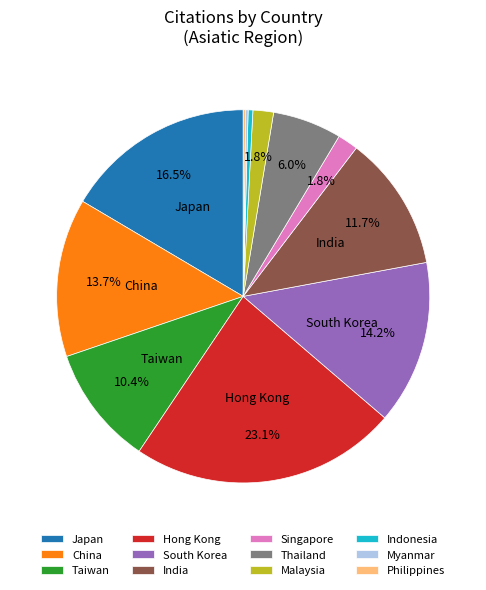

True or false: India accounts for 6% of the total.

False